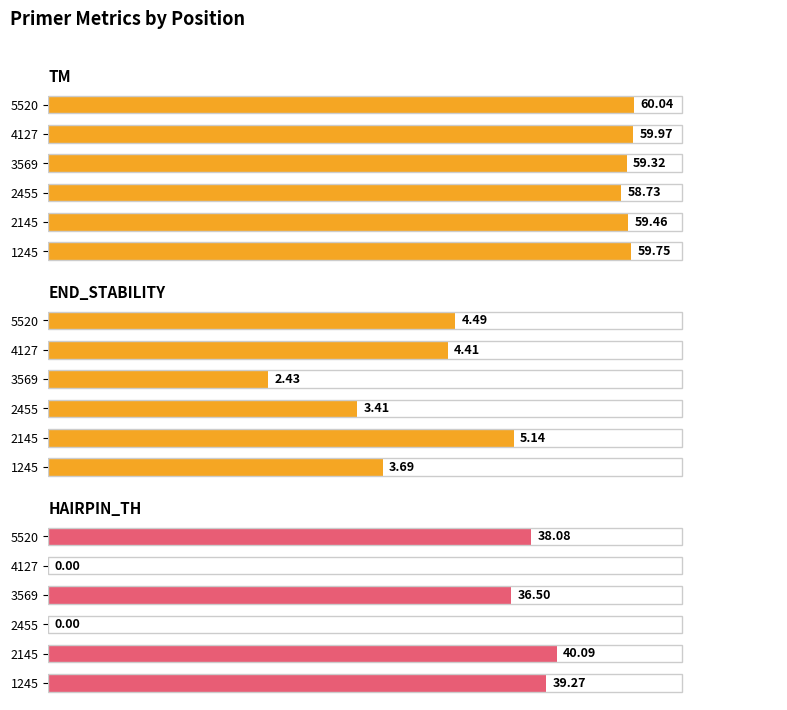

What is the highest value of the END_STABILITY series?

5.1